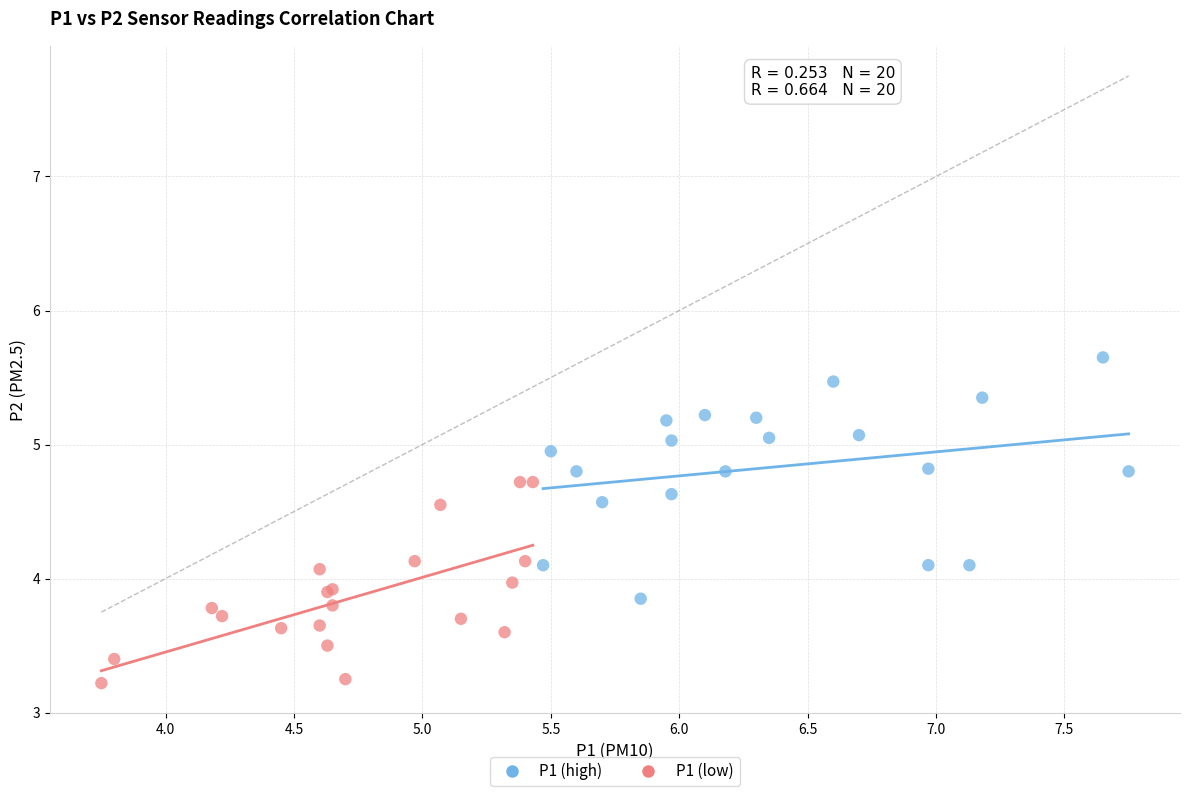

Which series reaches the maximum Y coordinate?

P1 (high)